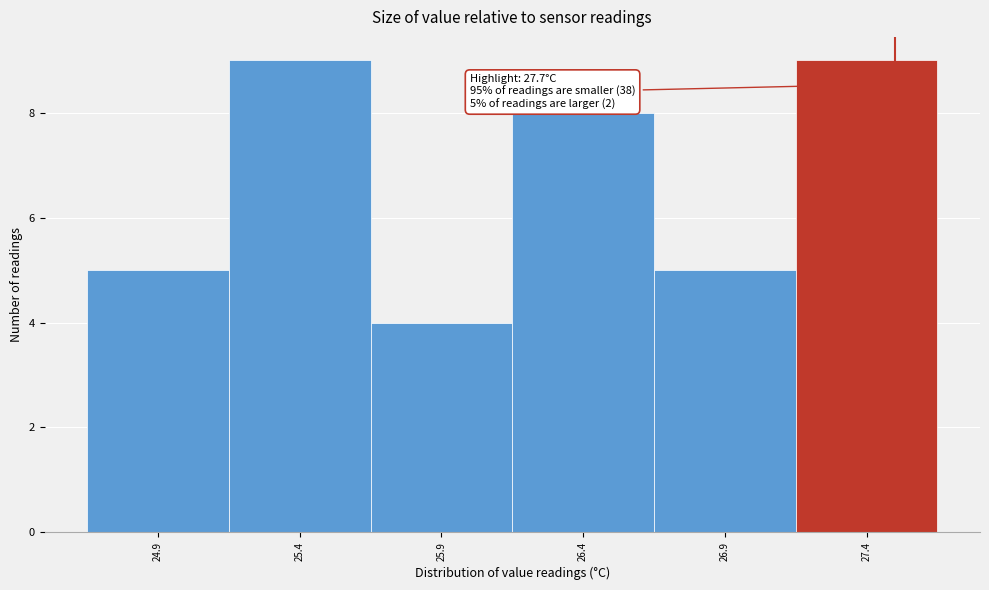

Reading left to right, transcribe all the data shown in this chart.

5	9	4	8	5	9